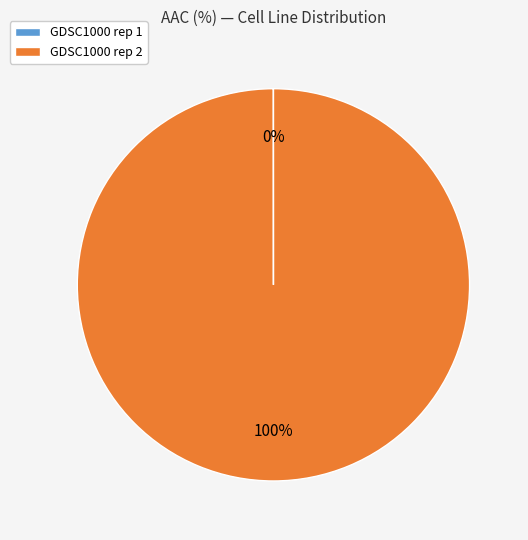

True or false: GDSC1000 rep 2 accounts for 100% of the total.

True